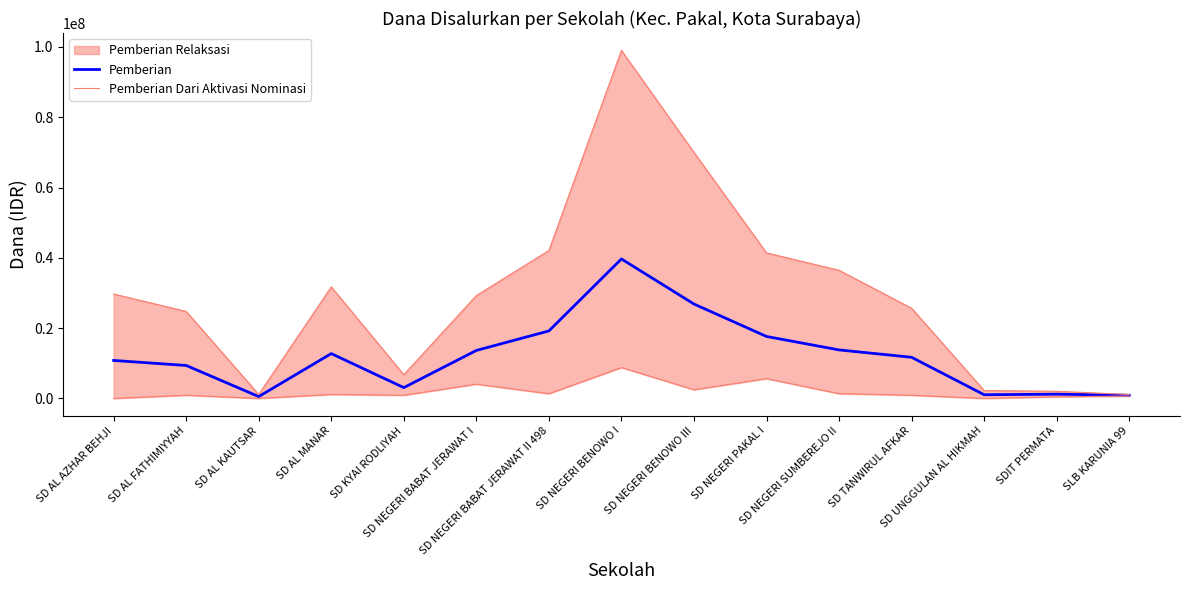

What is the value of the Pemberian point at the 14th from the left?

1200000